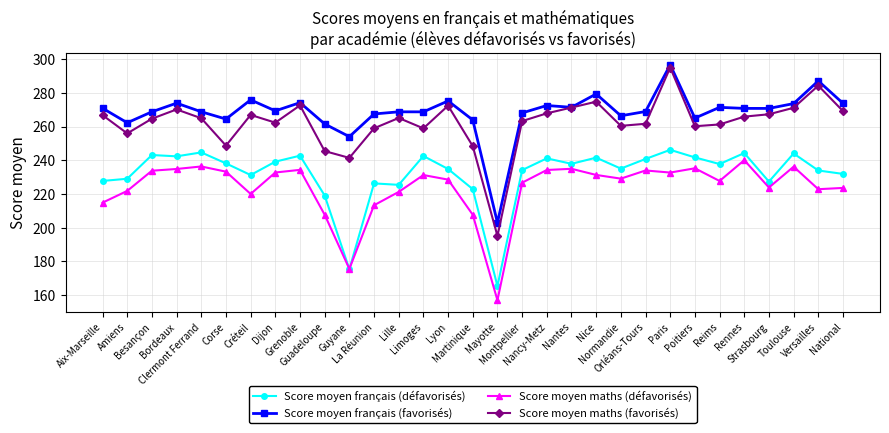

Which series has the largest range (max minus min)?

Score moyen maths (favorisés)